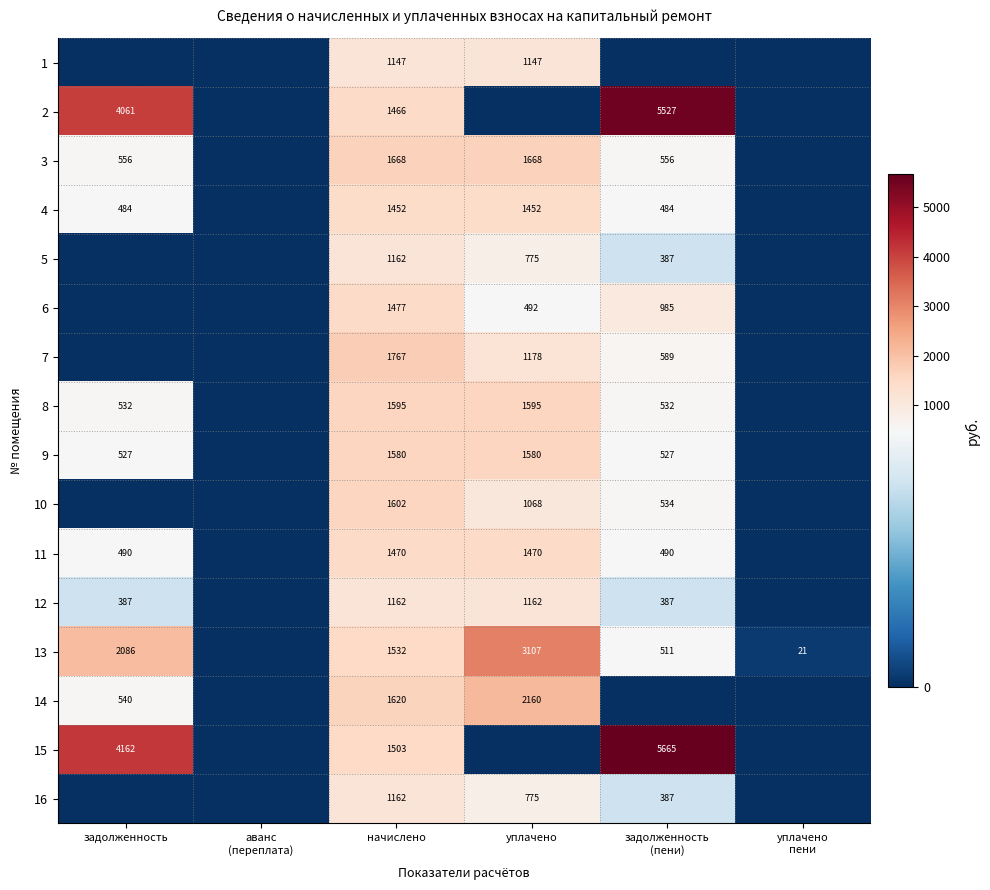

At which category is the sum across all series the highest?

начислено